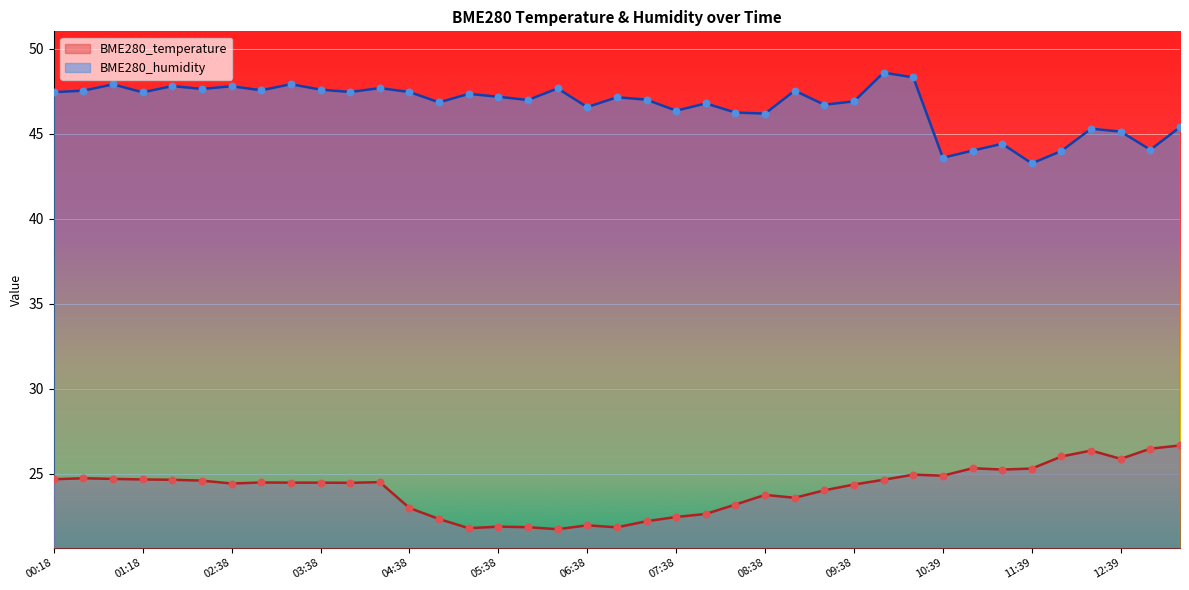

Which series has the largest Y range (max minus min)?

BME280_humidity